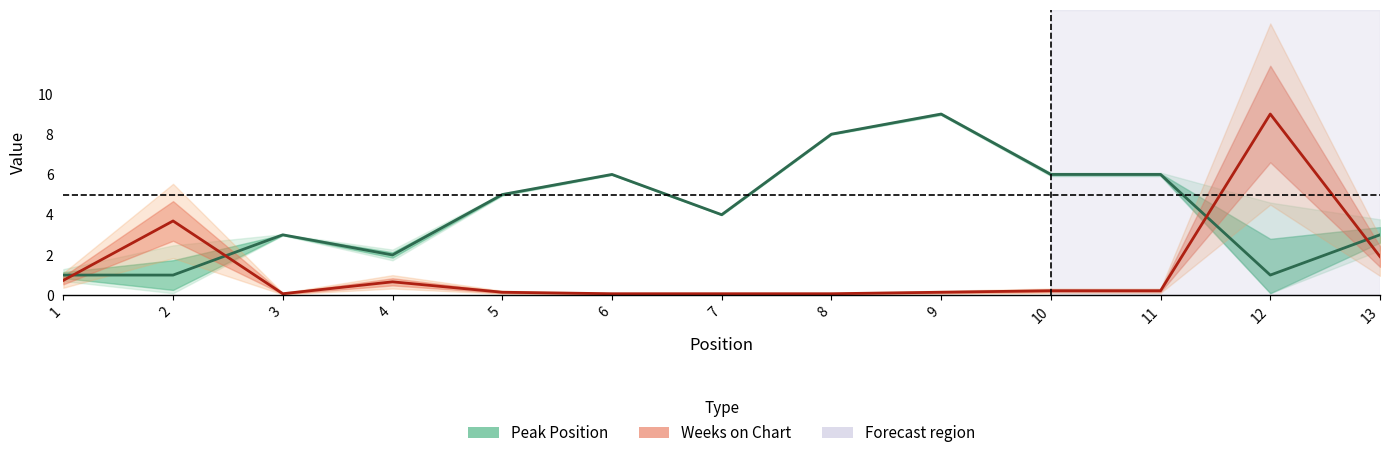

What is the spread (max minus min) of values at 9?

8.9